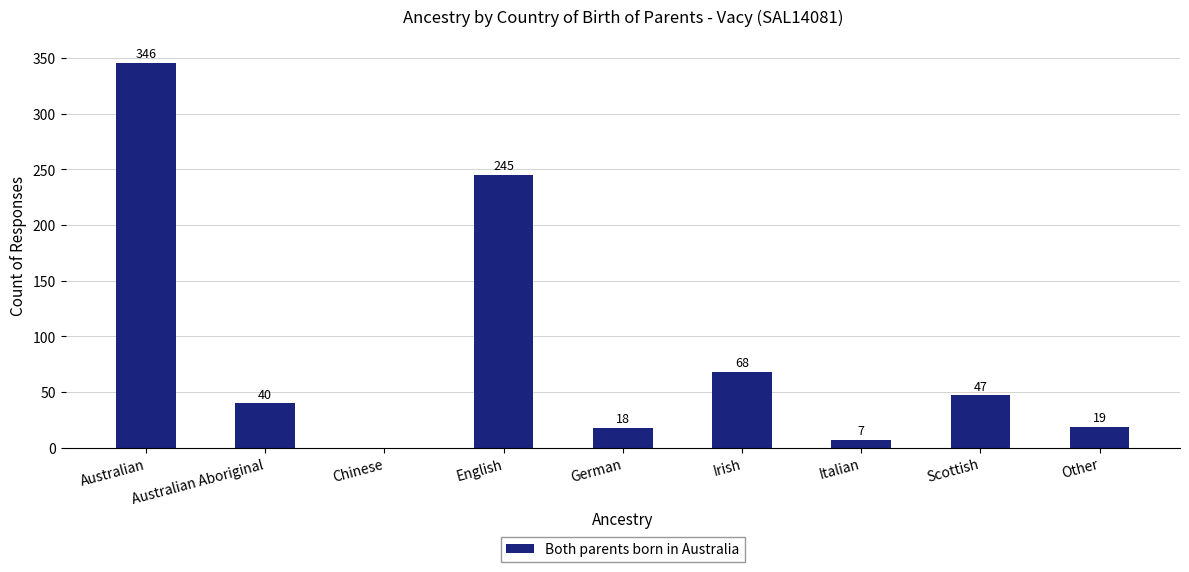

Is it true that the value at English is 245?

True